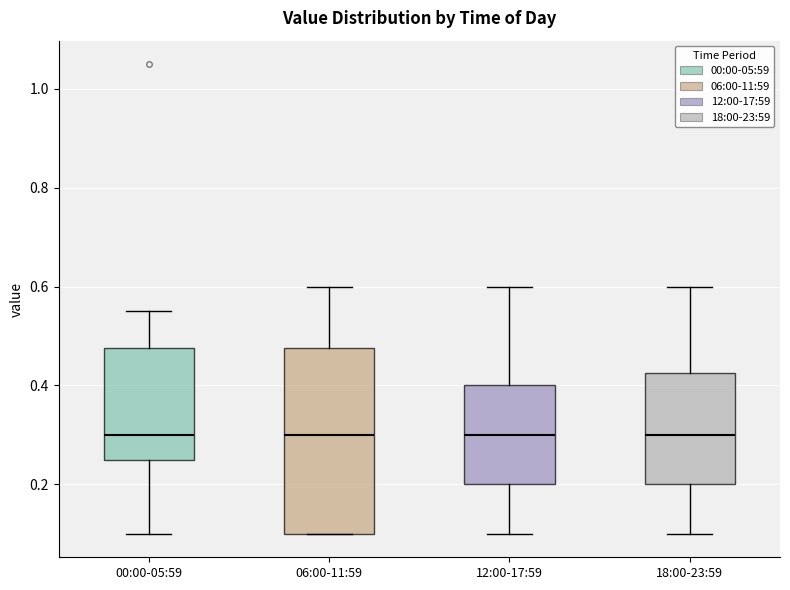

Reading left to right, transcribe this box plot: for each box, give where its median line is, the range the box spans, and where its two whiskers end, as read against the y-axis. The values are not printed on the chart, so give them approximately, as read against the axis.

00:00-05:59: median 0.30, box 0.26 to 0.48, whiskers 0.10 to 0.56
06:00-11:59: median 0.30, box 0.10 to 0.48, whiskers 0.10 to 0.60
12:00-17:59: median 0.30, box 0.20 to 0.40, whiskers 0.10 to 0.60
18:00-23:59: median 0.30, box 0.20 to 0.42, whiskers 0.10 to 0.60